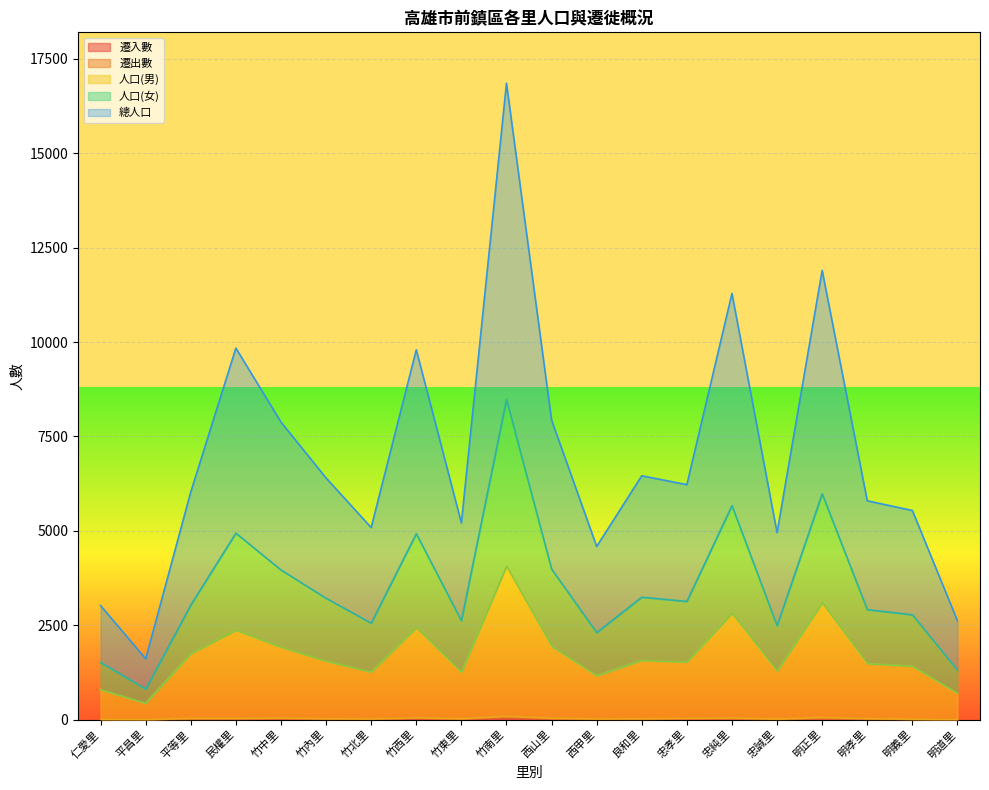

Is it true that 人口(男) equals 868 at 忠誠里?

False